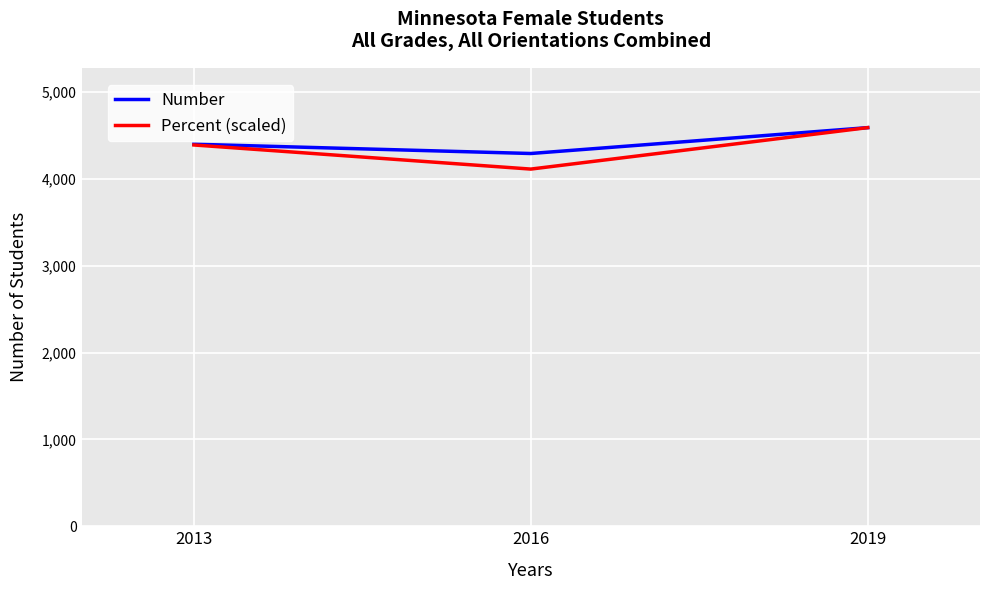

What is the difference between the maximum and minimum values in the Number series?

298.0